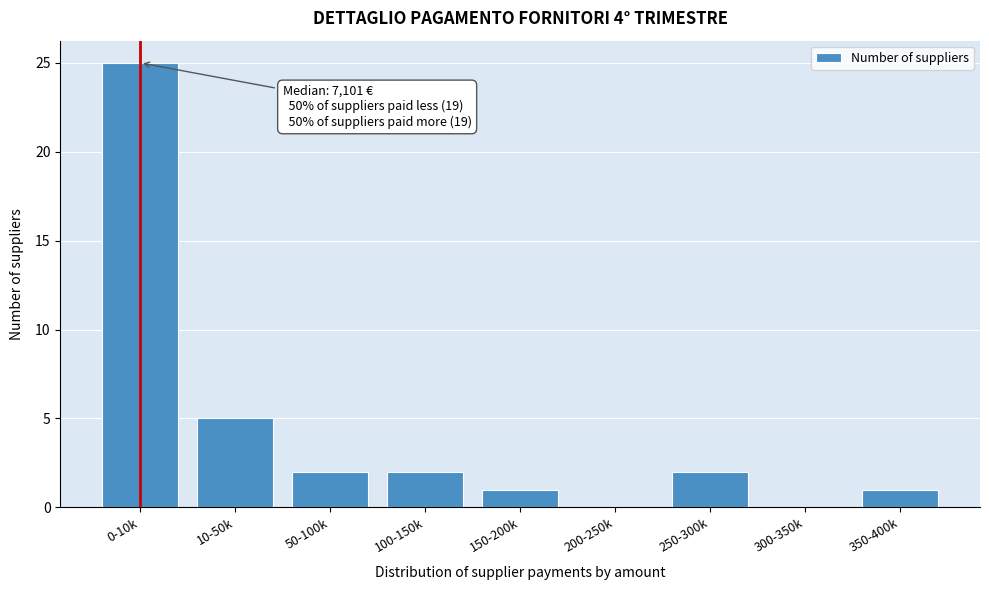

Reading right to left, transcribe all the data shown in this chart.

350-400k=1	300-350k=0	250-300k=2	200-250k=0	150-200k=1	100-150k=2	50-100k=2	10-50k=5	0-10k=25